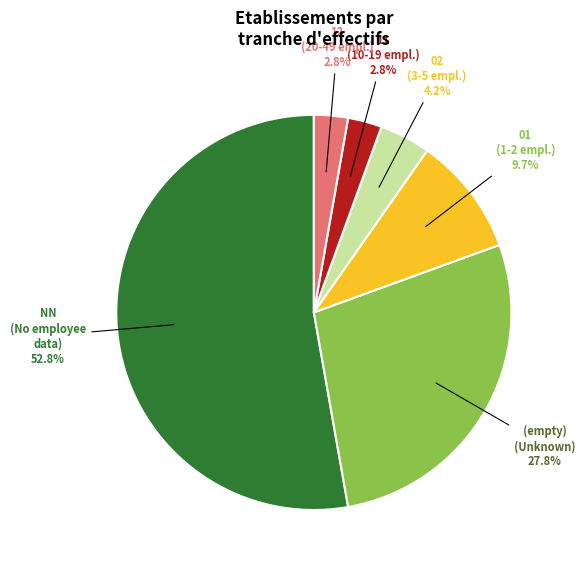

How many slices are in this pie chart?

6